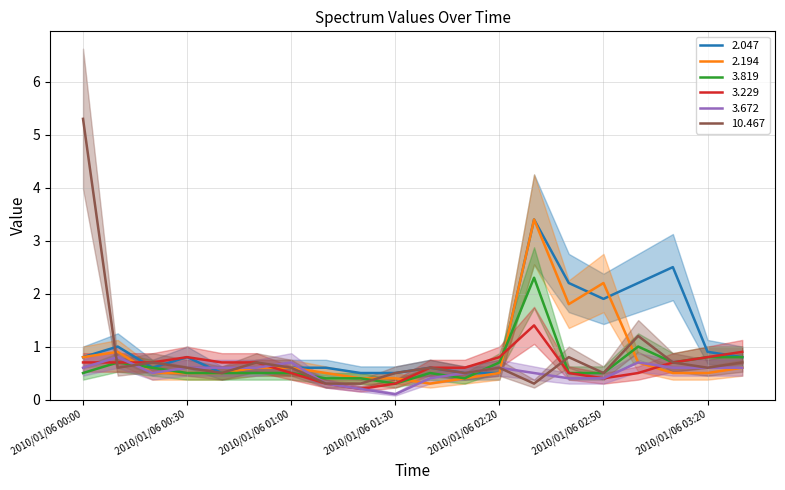

At which category does the chart reach its minimum across all series?

2010/01/06 01:30